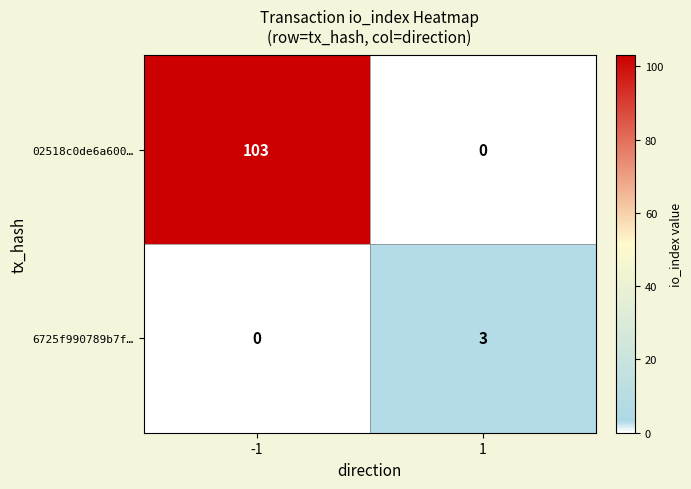

Which series has the largest range (max minus min)?

02518c0de6a600…